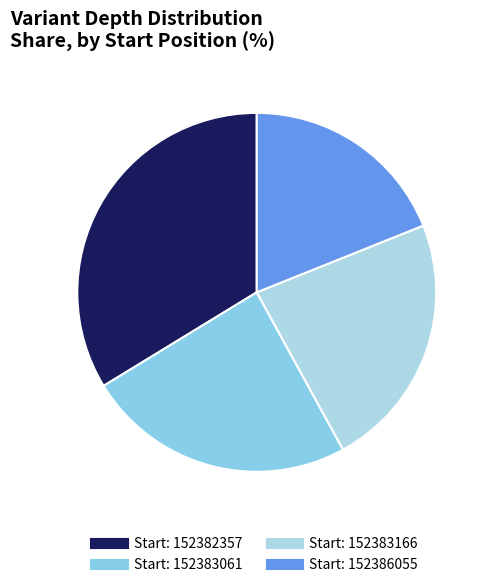

How many segments does this pie chart have?

4